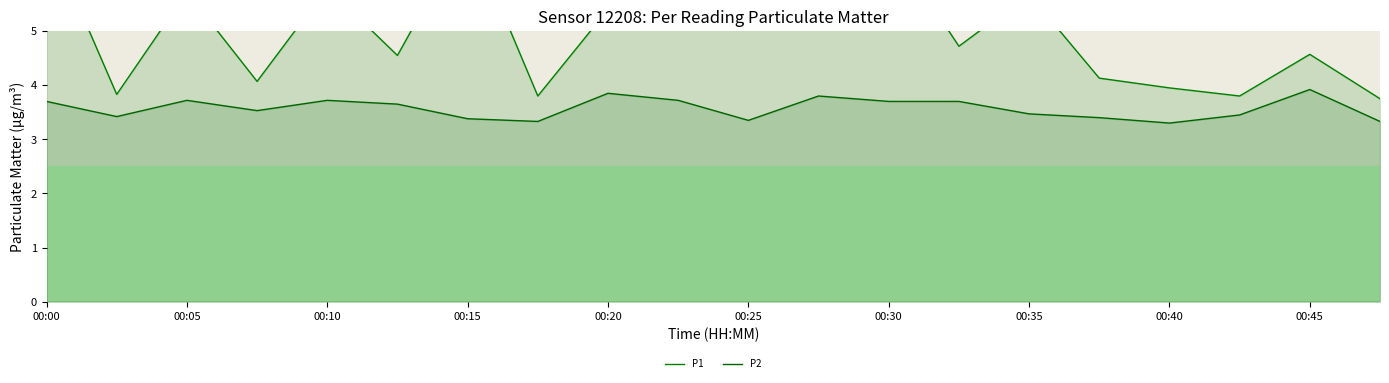

List the series in order of their peak value, lowest first.

P2, P1